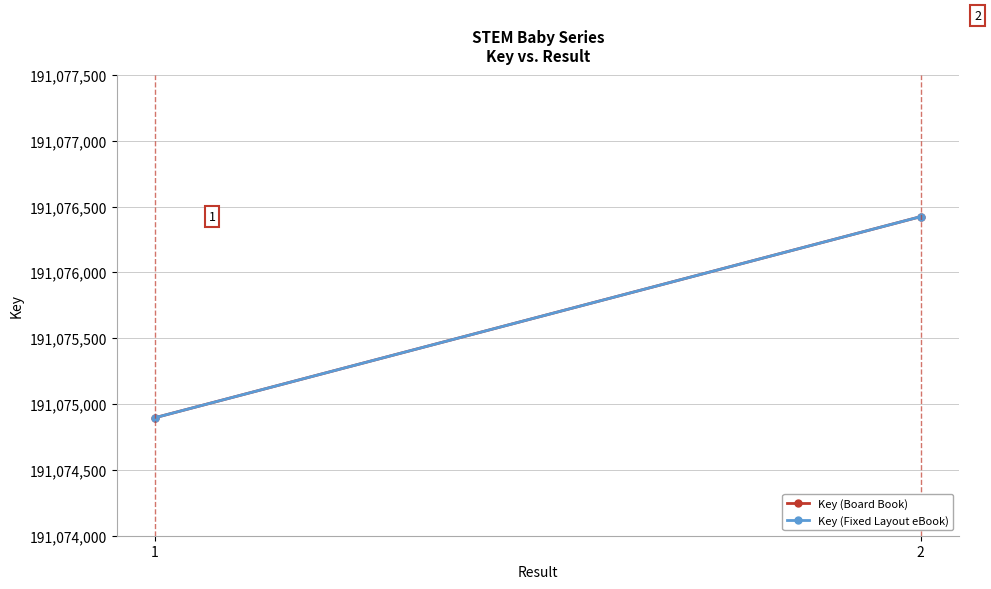

What are all the series names shown in the legend?

Key (Board Book), Key (Fixed Layout eBook)